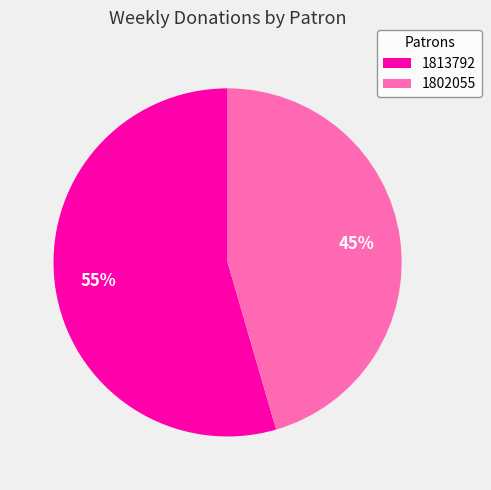

To the nearest percent, what percentage of the pie is 1813792?

55%